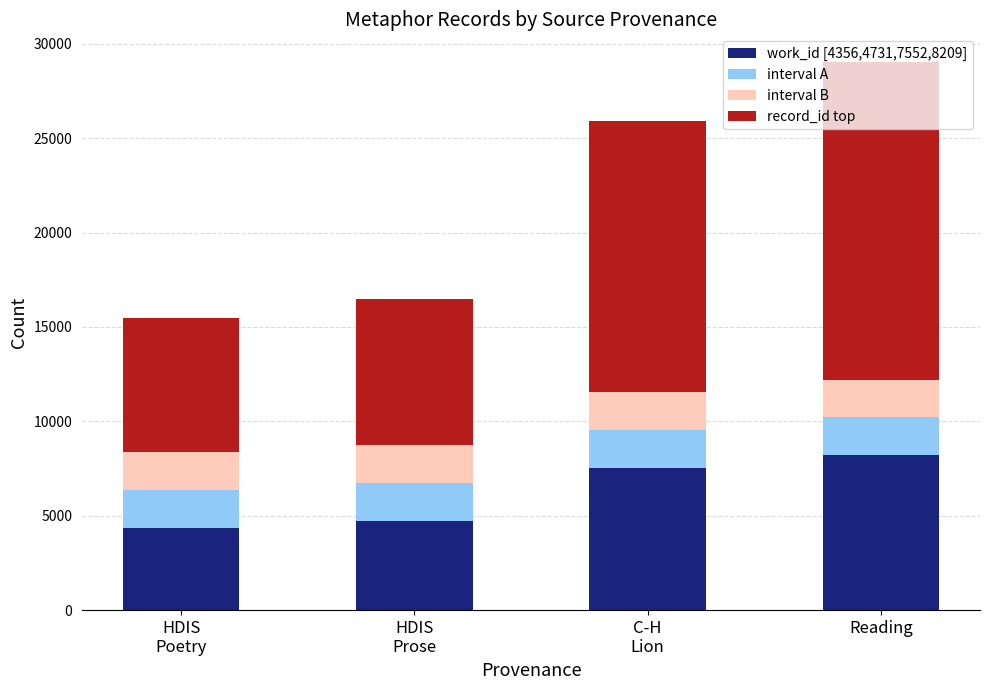

How many categories are shown in the chart?

4